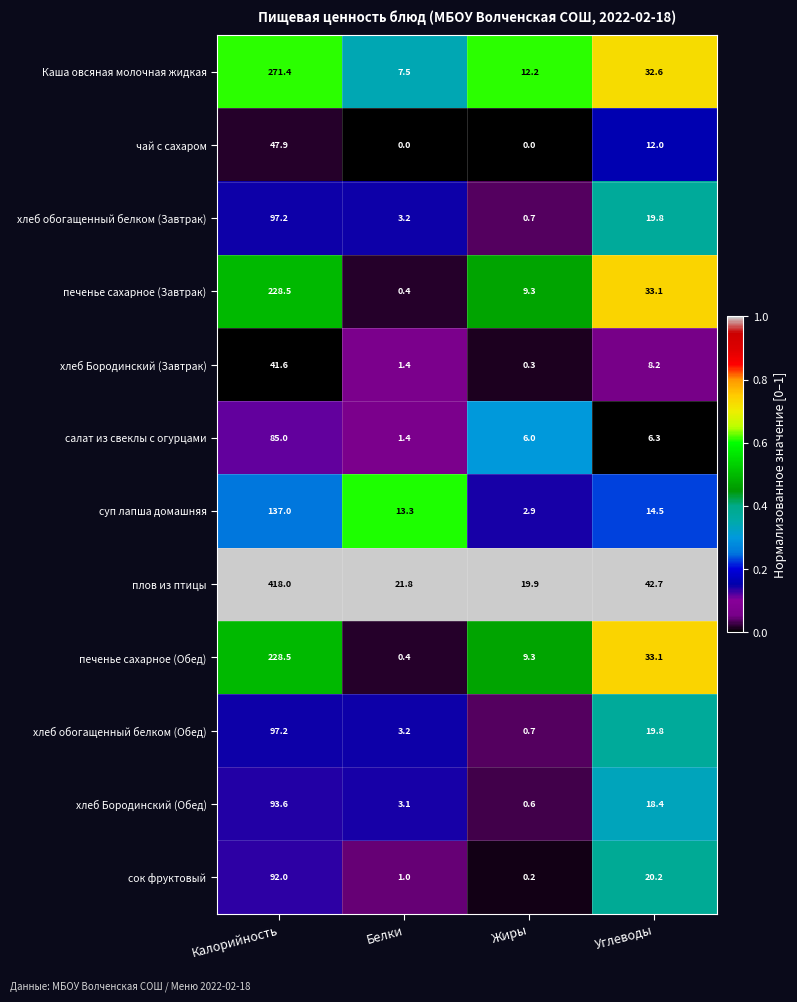

Which series changed the most between Калорийность and Углеводы?

плов из птицы